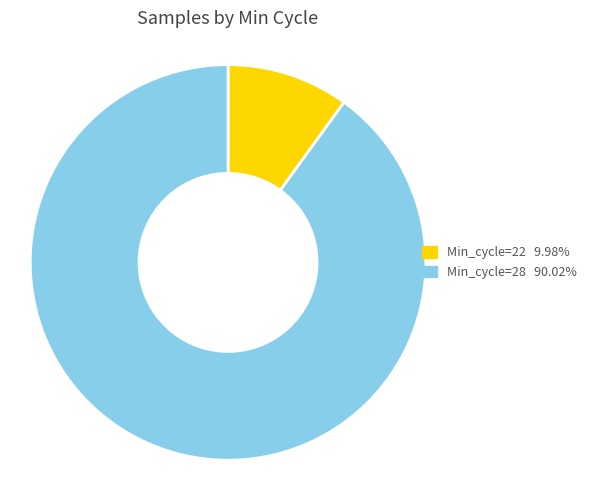

Count the number of slices in the pie.

2